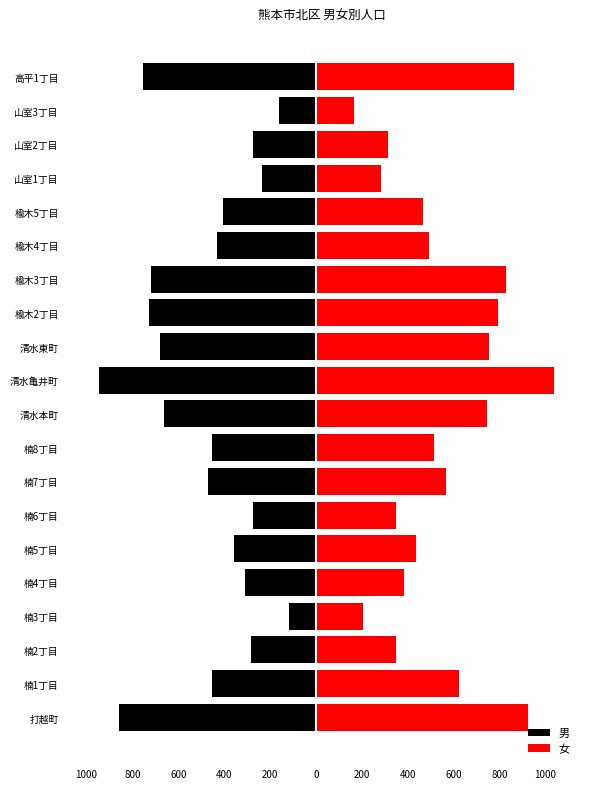

Which series has the largest range (max minus min)?

女